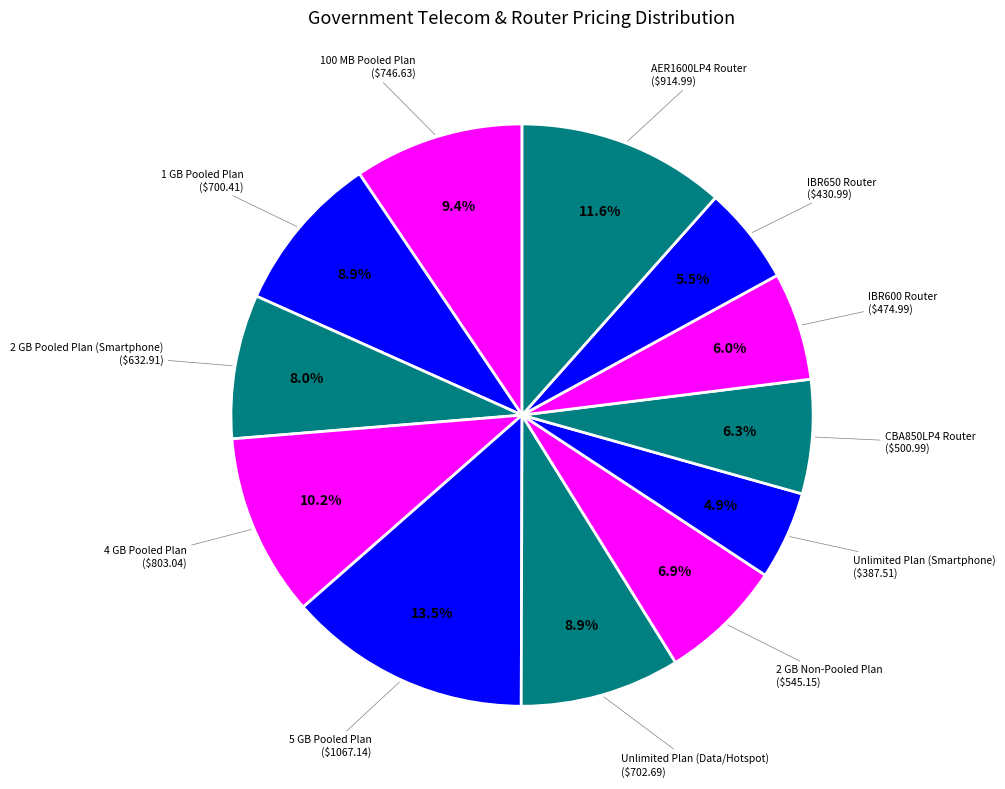

How many slices are in this pie chart?

12